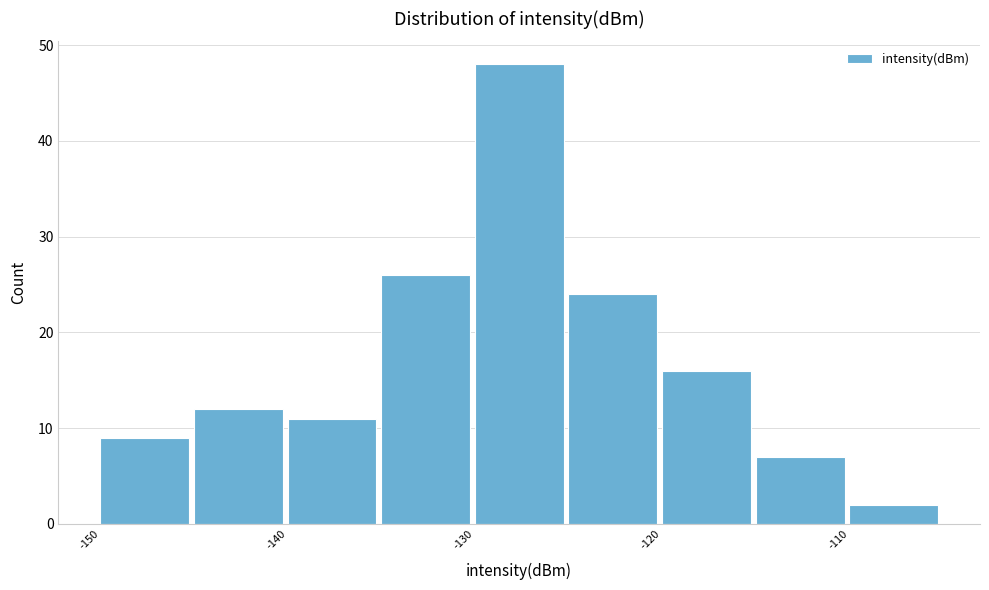

Reading left to right, list every bar in this chart as the range it spans on the x-axis followed by its height. The values are not printed on the chart, so give them approximately, as read against the axis.

-150 to -145: 9
-145 to -140: 12
-140 to -135: 11
-135 to -130: 26
-130 to -125: 48
-125 to -120: 24
-120 to -115: 16
-115 to -110: 7
-110 to -105: 2